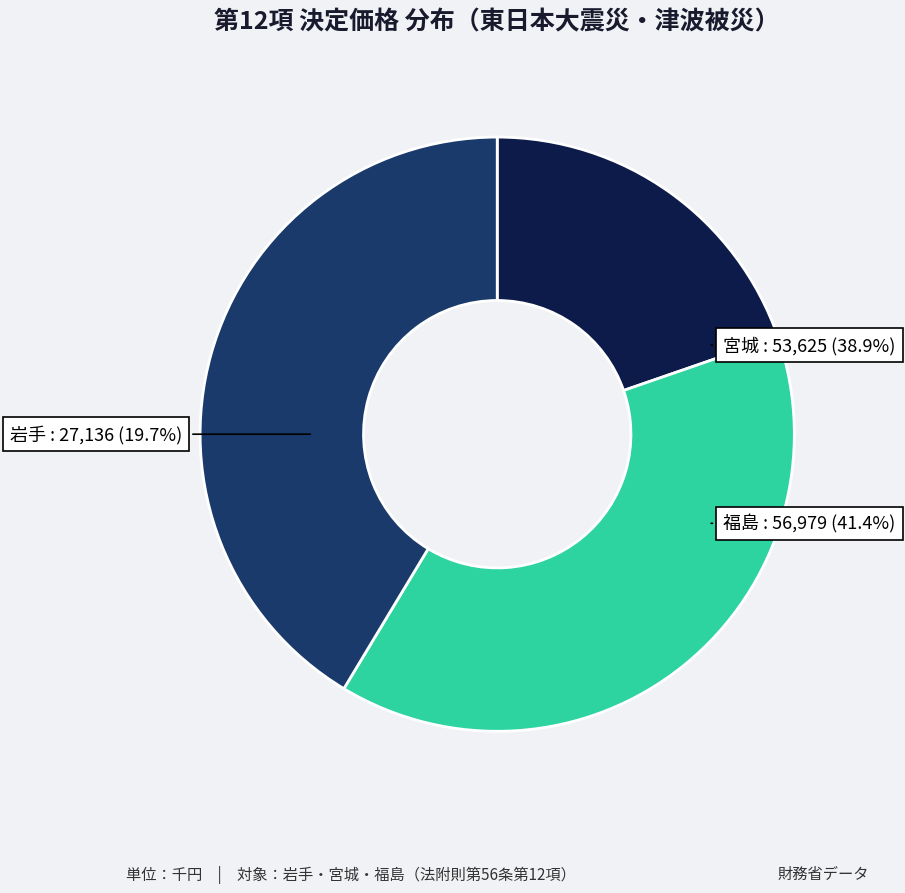

Combined, what portion of the pie is 岩手 and 宮城?

58.6%